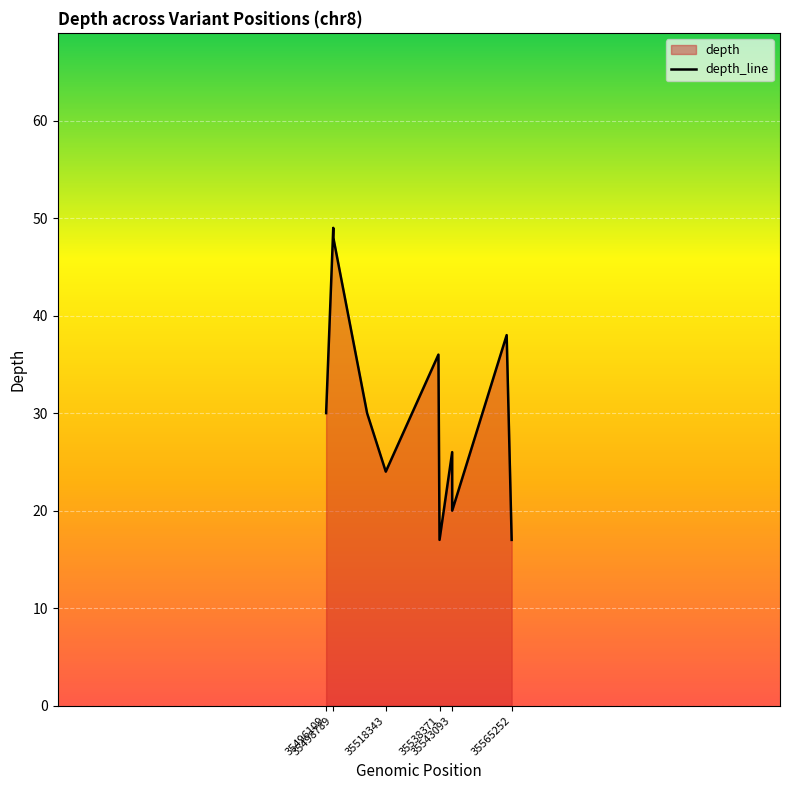

Reading left to right, list all the values displayed in this chart.

35496109=30	35498768=49	35498789=48	35511378=30	35518343=24	35537961=36	35538371=17	35543083=26	35543093=20	35563390=38	35565252=17